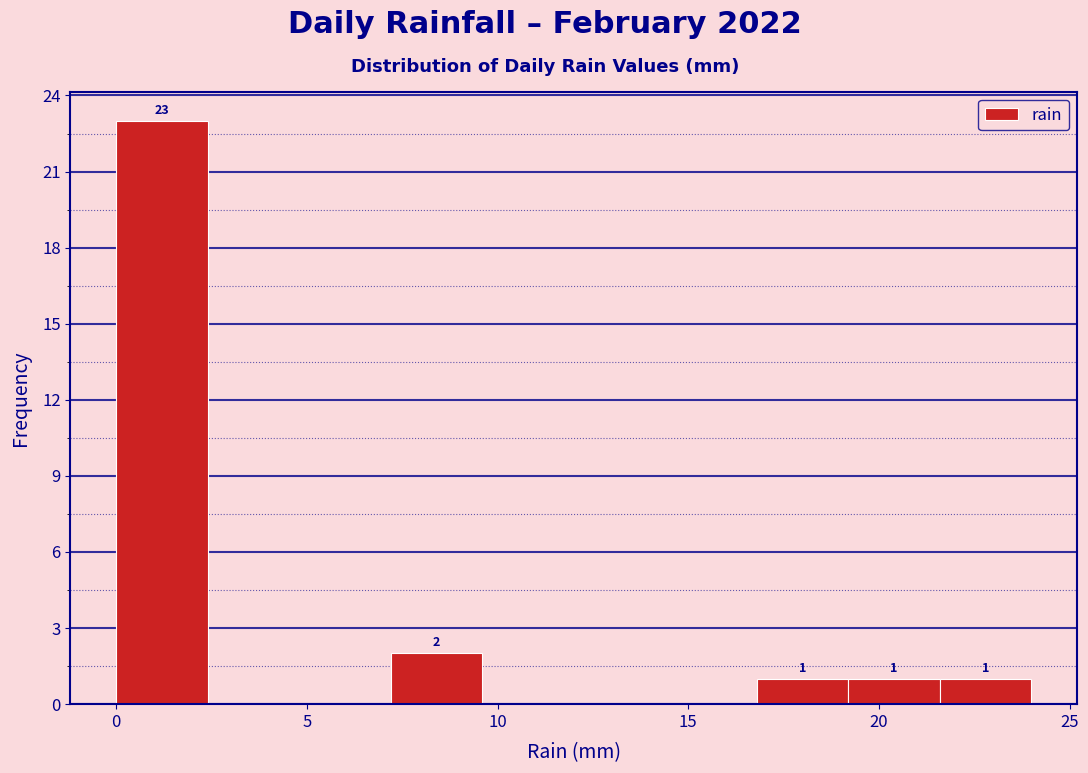

Over which range of the x-axis is the bar tallest?

0.0 to 2.4